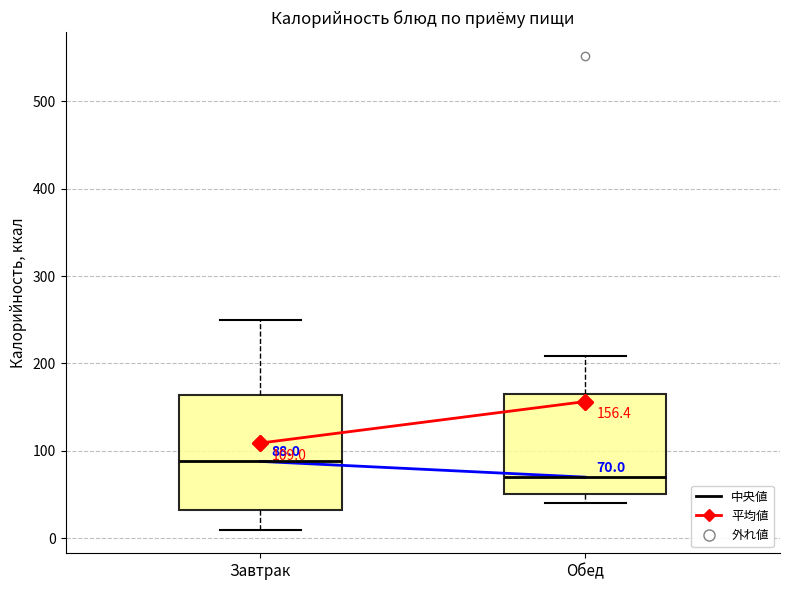

Which box is the tallest, from its lower edge to its upper edge?

Завтрак